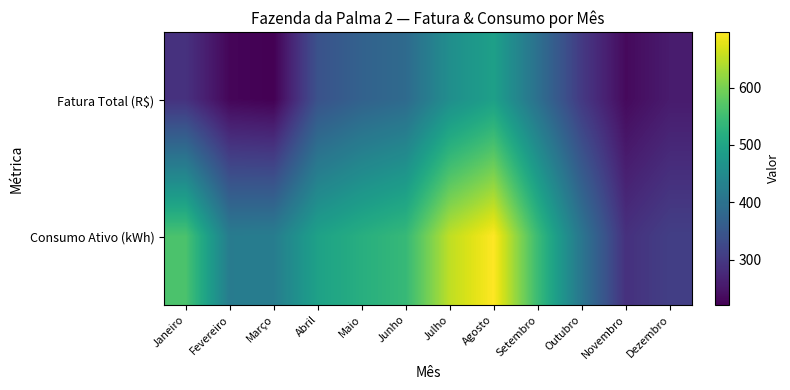

Reading left to right, list all the values displayed in this chart.

Fatura Total (R$): Janeiro=289.1	Fevereiro=228.2	Março=221.4	Abril=341.5	Maio=370.2	Junho=385.9	Julho=456.2	Agosto=490.9	Setembro=397.0	Outubro=301.1	Novembro=233.3	Dezembro=256.9
Consumo Ativo (kWh): Janeiro=562.0	Fevereiro=420.0	Março=422.0	Abril=494.0	Maio=520.0	Junho=541.0	Julho=651.0	Agosto=697.0	Setembro=546.0	Outubro=408.0	Novembro=288.0	Dezembro=310.0